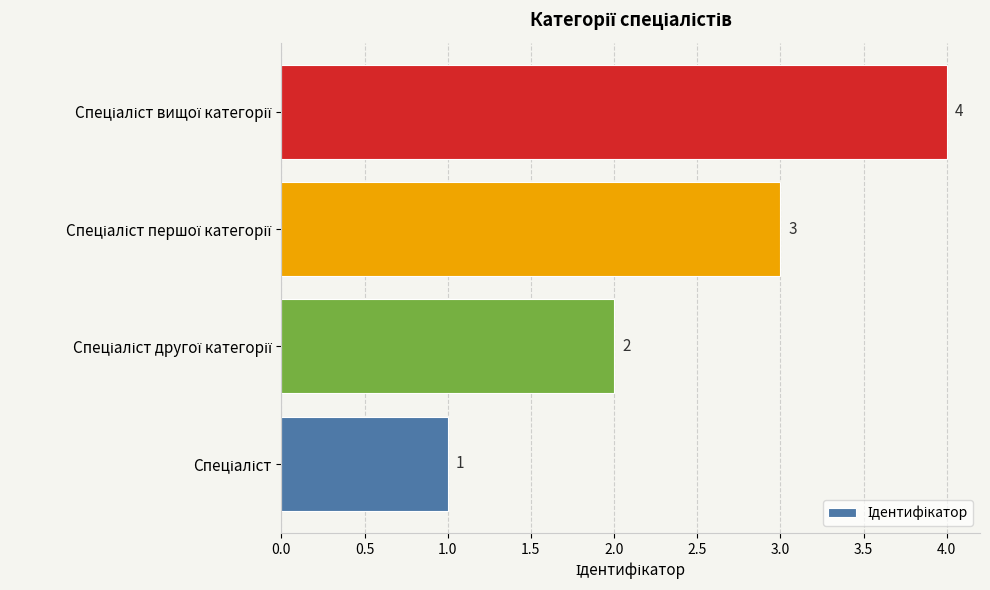

Does the chart contain any negative values?

No